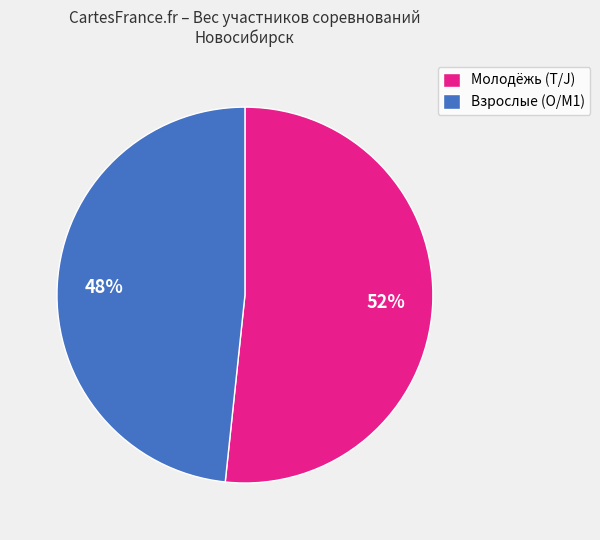

How many segments does this pie chart have?

2